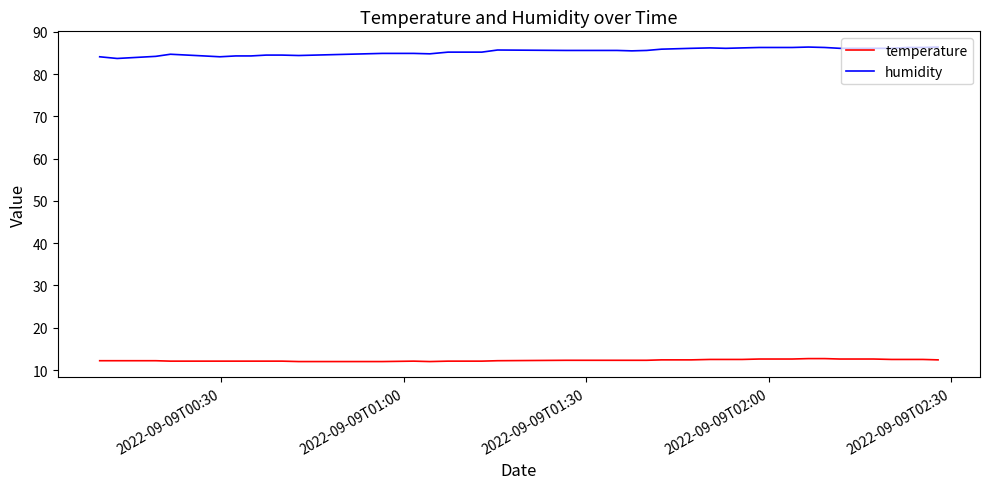

List the series in order of their overall mean, lowest first.

temperature, humidity